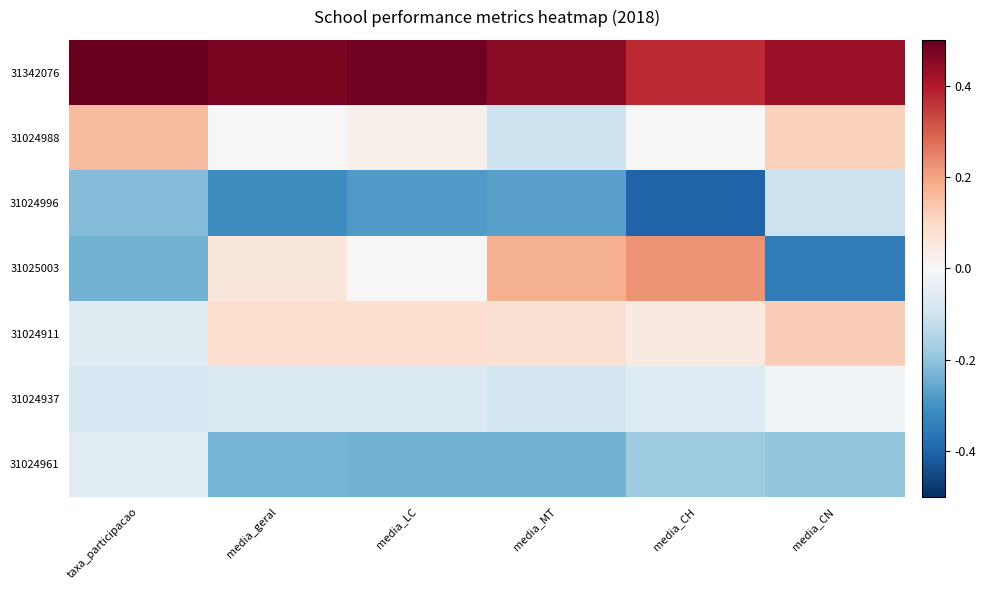

Which has a higher value, media_MT or taxa_participacao?

taxa_participacao